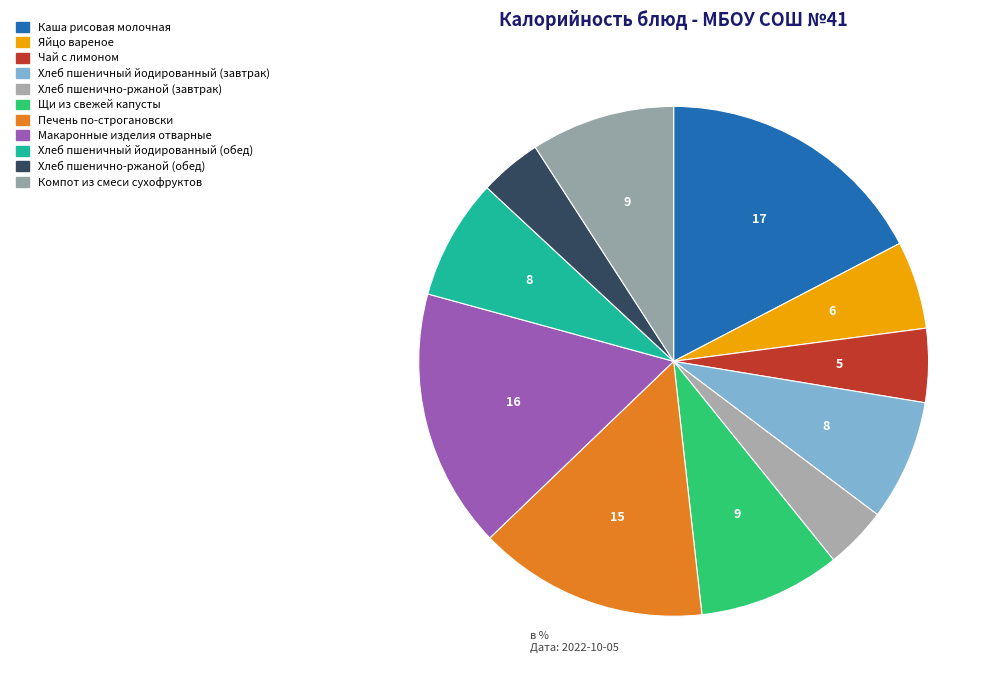

Count the number of slices in the pie.

11